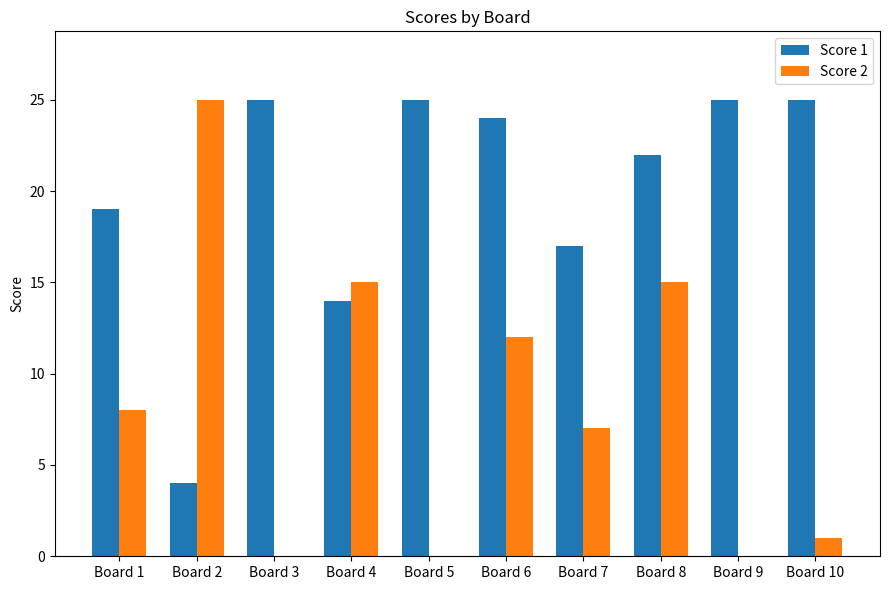

Reading left to right, extract all data points from this chart.

Score 1: 19	4	25	14	25	24	17	22	25	25
Score 2: 8	25	0	15	0	12	7	15	0	1